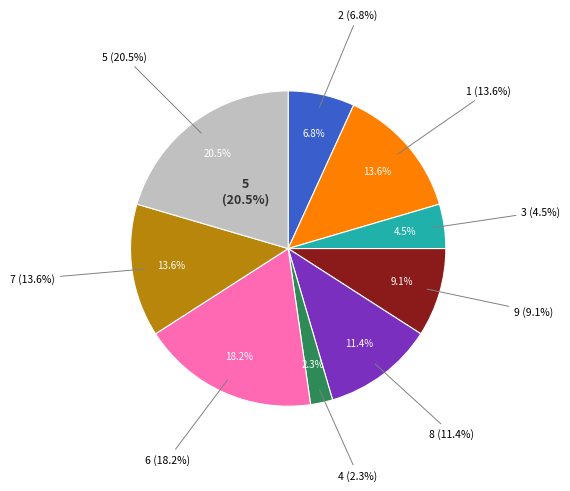

Is it true that 1 is 1% of the pie?

False